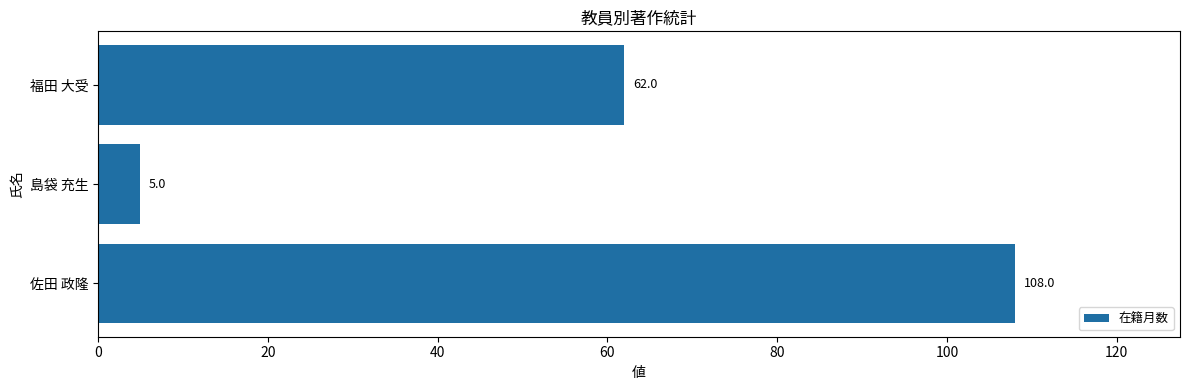

List the labels in order of value, smallest first.

島袋 充生, 福田 大受, 佐田 政隆